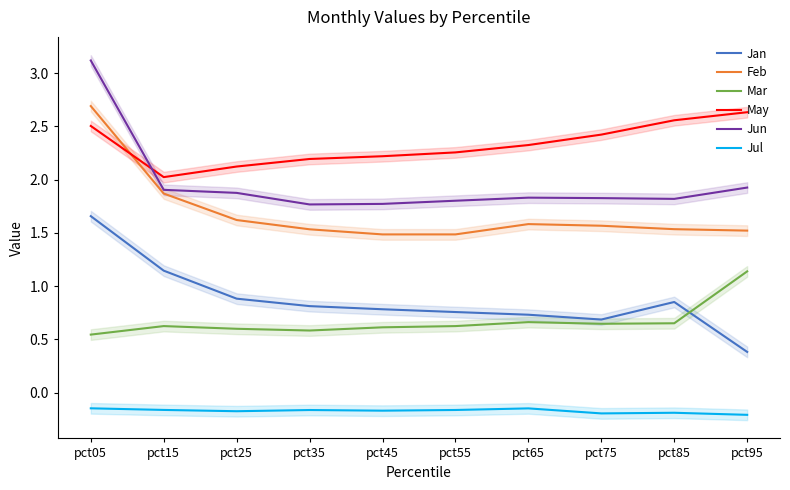

True or false: Jul has more than 2 points higher than both neighbors.

True